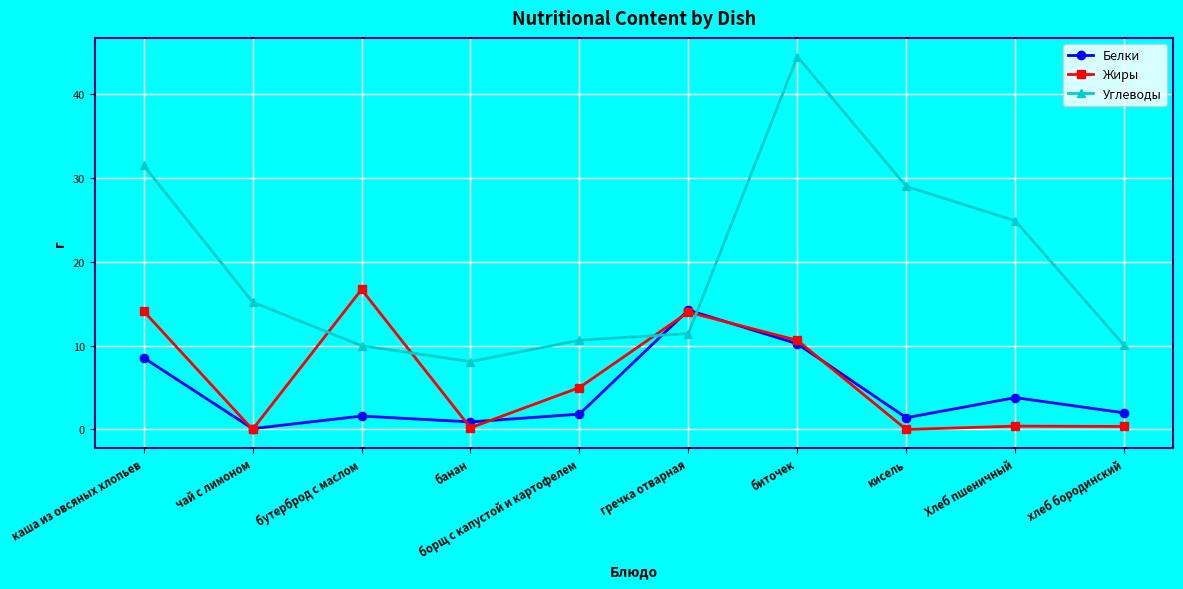

What is the highest value of the Белки series?

14.2